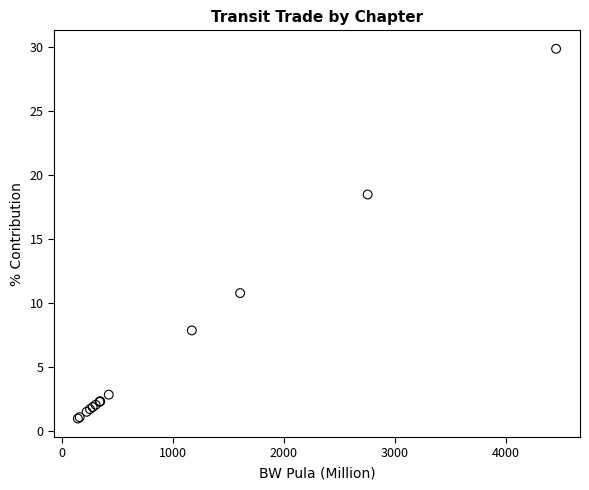

What Y value in the scatter plot is closest to 15?

18.5